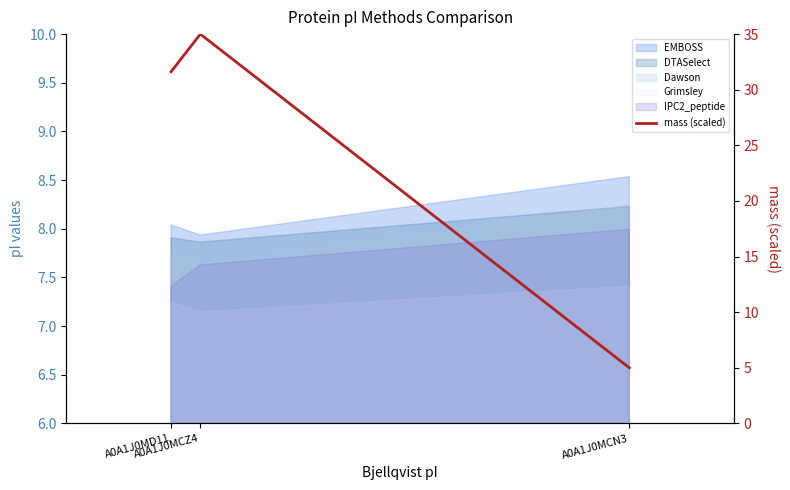

Which category has the highest value across all series?

A0A1J0MCZ4